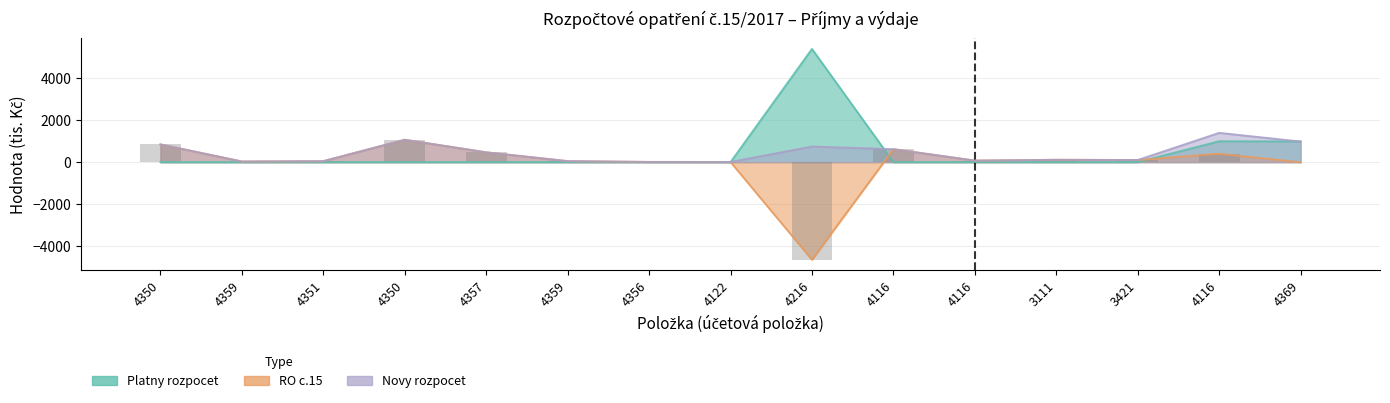

Read the Platny rozpocet value at 4116.

996.0